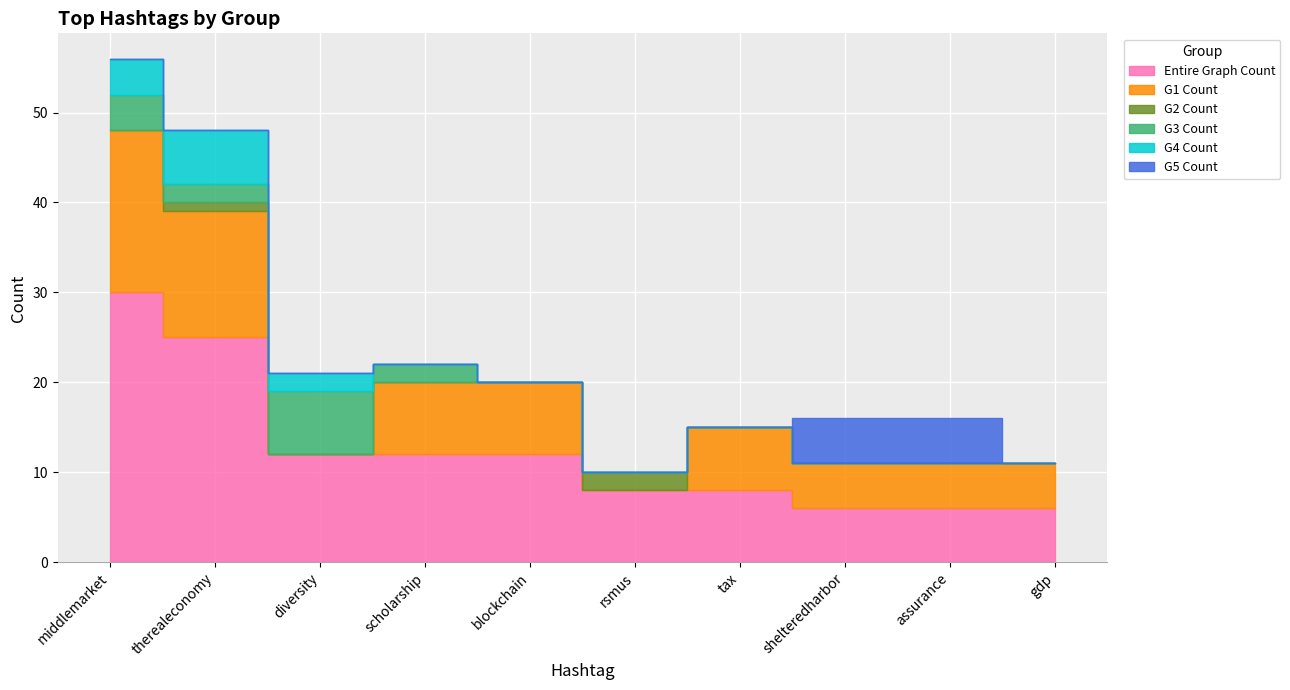

Where is G3 Count nearest to the value 3?

middlemarket